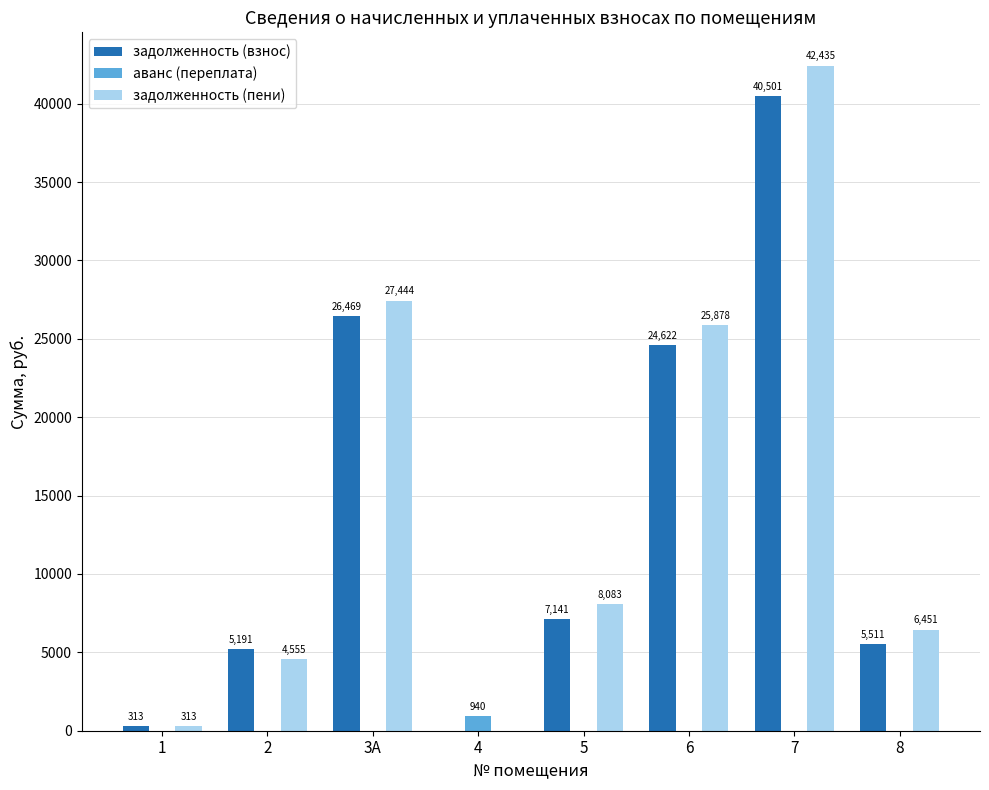

Between 1 and 5, which series saw the biggest shift?

задолженность (пени)